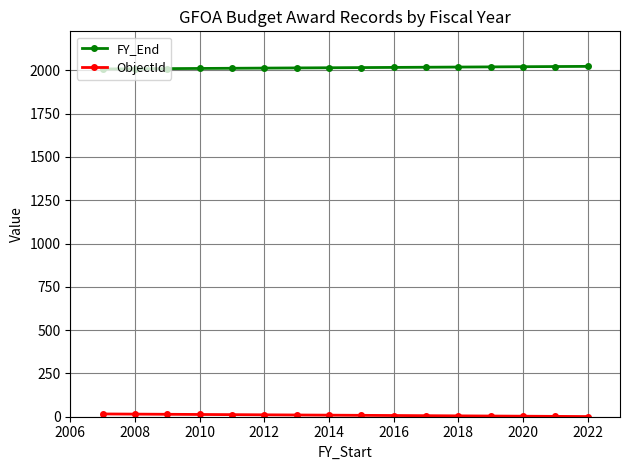

At how many categories does at least one series exceed 560?

16